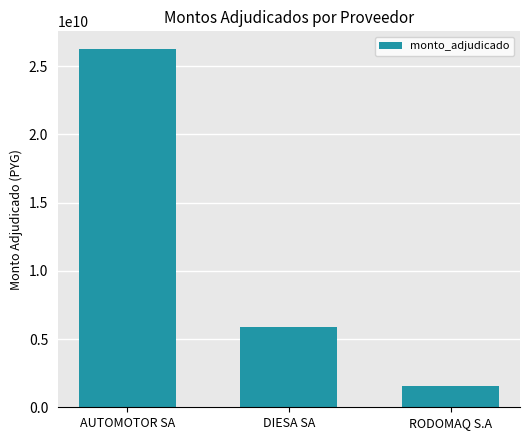

Rank the categories by value from lowest to highest.

RODOMAQ S.A, DIESA SA, AUTOMOTOR SA